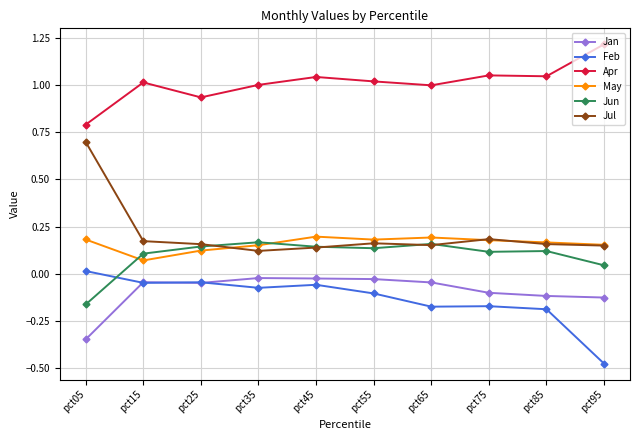

The Jan series shows -0.0 at pct15. True or false?

True